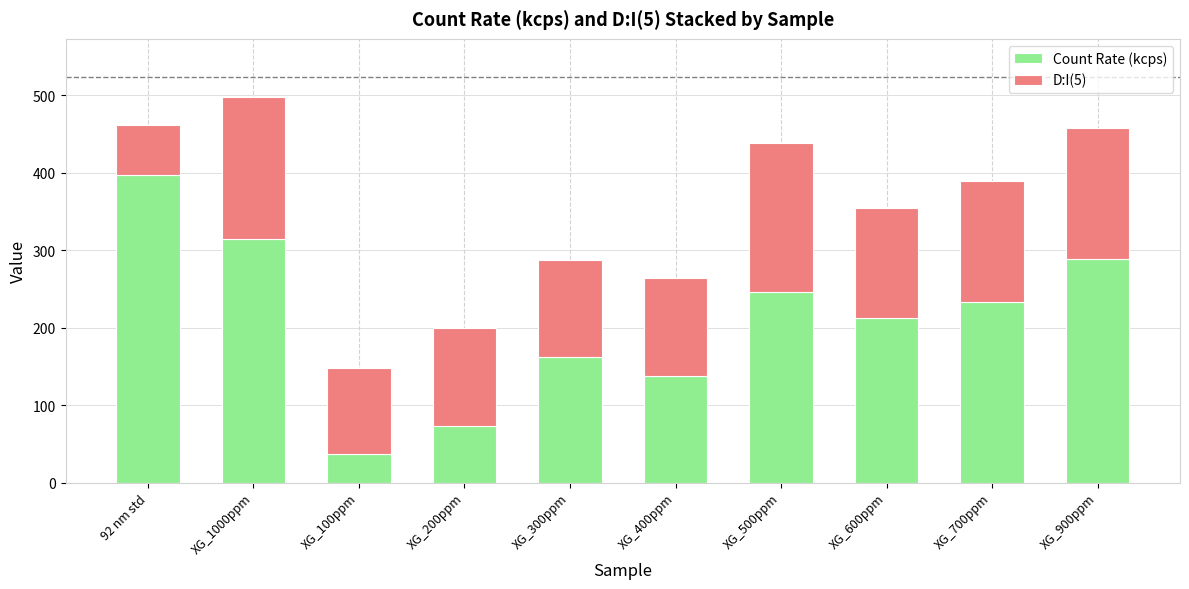

The Count Rate (kcps) series shows 505.0 at XG_1000ppm. True or false?

False